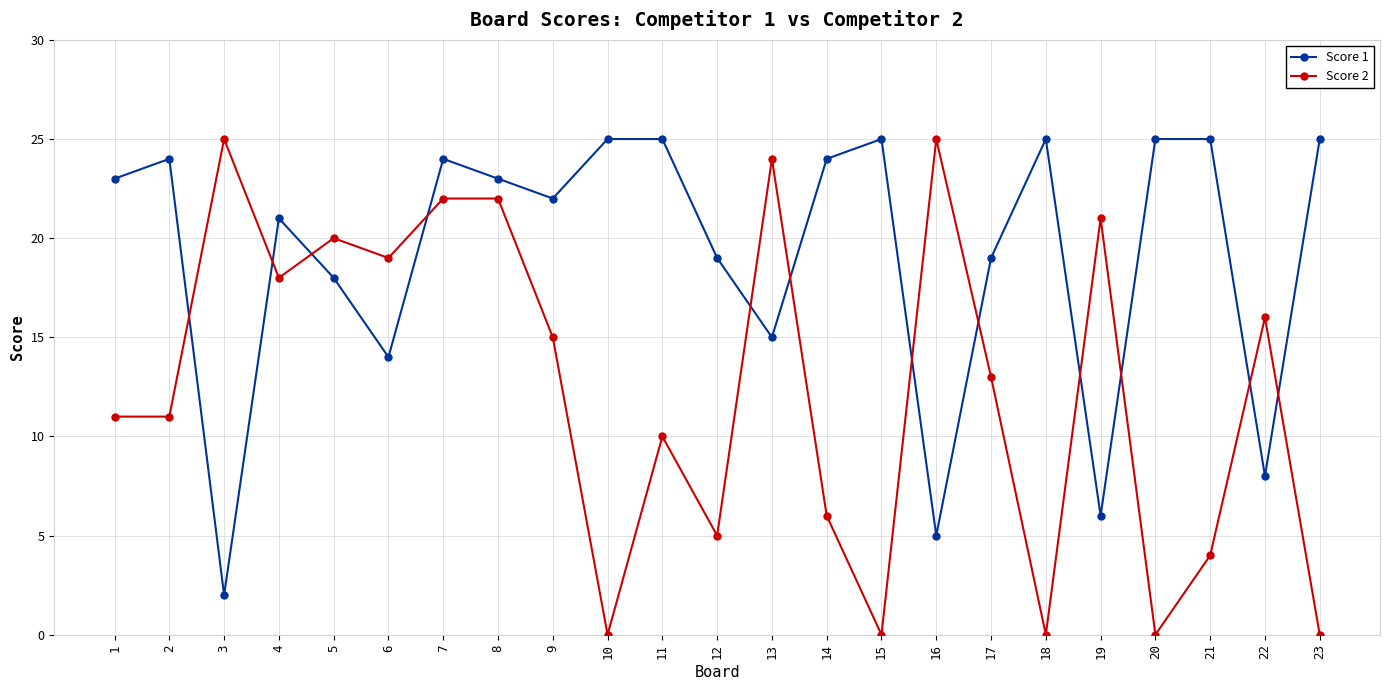

The Score 2 series shows 24 at 13. True or false?

True